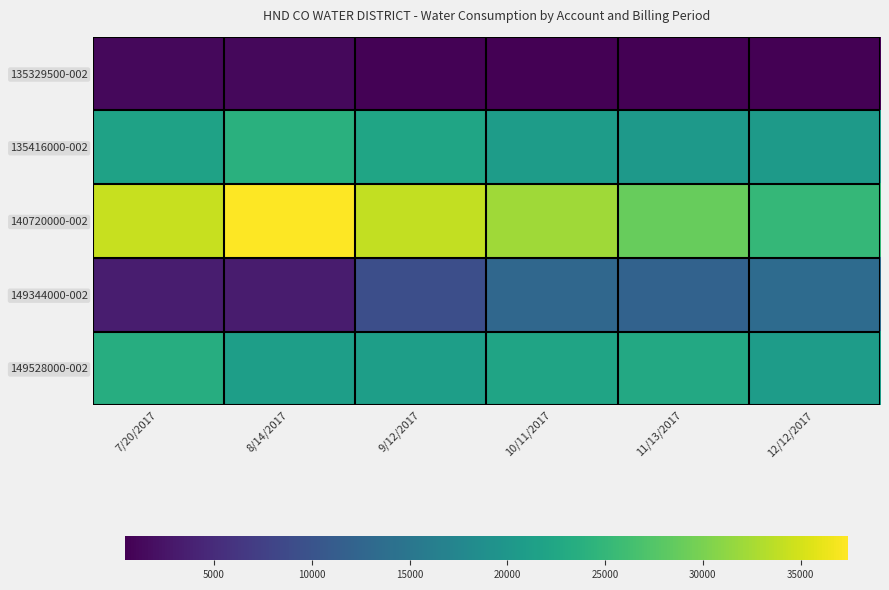

Between 7/20/2017 and 8/14/2017, which series saw the biggest shift?

140720000-002